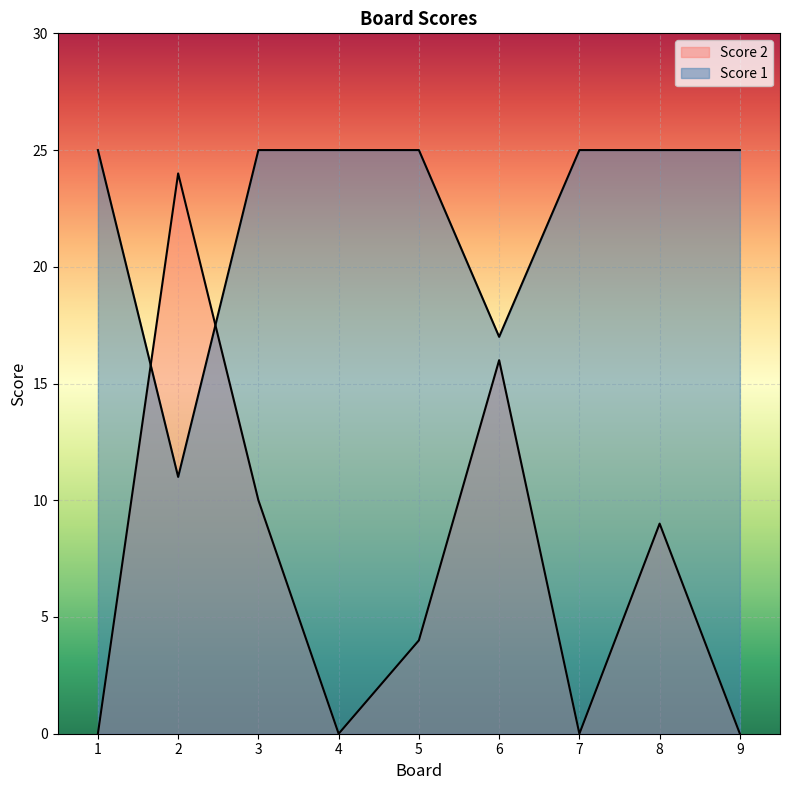

The Score 2 series shows 24 at 2. True or false?

True